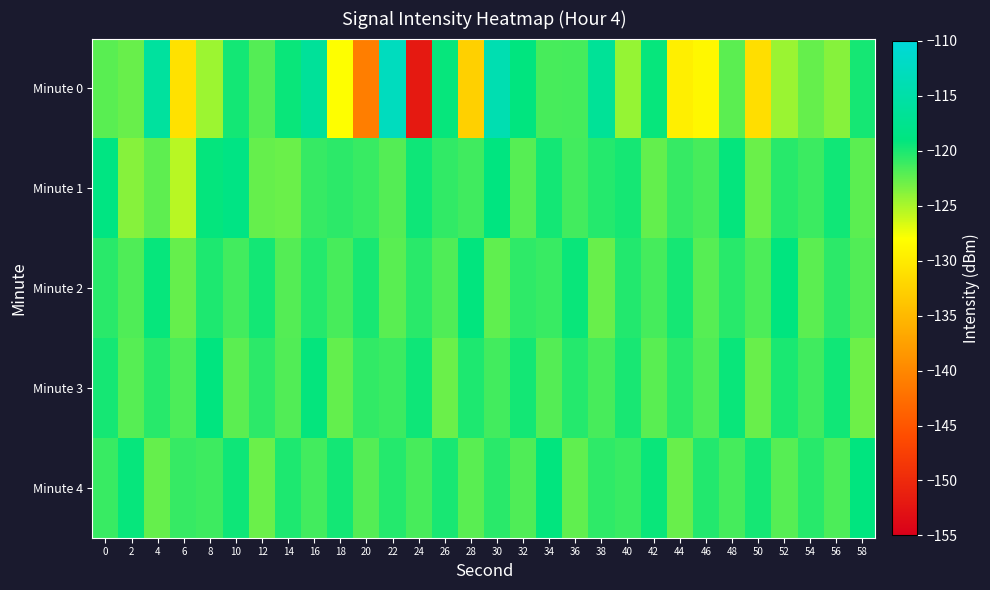

Reading right to left, transcribe all the data shown in this chart.

Minute 0: 58=-119.8	56=-123.8	54=-122.6	52=-124.5	50=-131.3	48=-122.3	46=-128.8	44=-129.6	42=-119.3	40=-124.3	38=-116.7	36=-121.5	34=-121.6	32=-119.0	30=-114.0	28=-132.8	26=-119.3	24=-152.0	22=-112.7	20=-141.0	18=-128.0	16=-116.5	14=-119.3	12=-122.0	10=-119.7	8=-124.5	6=-130.9	4=-115.9	2=-122.7	0=-122.1
Minute 1: 58=-122.3	56=-119.6	54=-121.1	52=-120.4	50=-122.8	48=-119.2	46=-121.6	44=-120.9	42=-122.5	40=-119.8	38=-120.3	36=-121.4	34=-119.7	32=-122.1	30=-118.9	28=-121.3	26=-120.8	24=-119.5	22=-122.0	20=-121.0	18=-120.6	16=-120.9	14=-122.8	12=-122.6	10=-118.5	8=-119.2	6=-125.5	4=-122.4	2=-123.7	0=-118.8
Minute 2: 58=-121.9	56=-120.6	54=-122.3	52=-119.0	50=-121.7	48=-120.4	46=-122.1	44=-119.8	42=-121.5	40=-120.2	38=-122.7	36=-119.4	34=-121.0	32=-120.7	30=-122.4	28=-119.1	26=-121.8	24=-120.5	22=-122.2	20=-119.9	18=-121.6	16=-120.3	14=-122.0	12=-119.7	10=-121.4	8=-120.1	6=-122.6	4=-119.3	2=-121.8	0=-120.5
Minute 3: 58=-122.9	56=-119.6	54=-121.3	52=-120.0	50=-122.7	48=-119.4	46=-121.8	44=-120.5	42=-122.2	40=-119.9	38=-121.6	36=-120.3	34=-122.0	32=-119.7	30=-121.4	28=-120.1	26=-122.8	24=-119.5	22=-121.1	20=-120.8	18=-122.5	16=-119.2	14=-121.9	12=-120.6	10=-122.3	8=-119.0	6=-121.7	4=-120.4	2=-122.1	0=-119.8
Minute 4: 58=-119.0	56=-121.7	54=-120.4	52=-122.1	50=-119.8	48=-121.5	46=-120.2	44=-122.7	42=-119.4	40=-121.0	38=-120.7	36=-122.4	34=-119.1	32=-121.8	30=-120.5	28=-122.2	26=-119.9	24=-121.6	22=-120.3	20=-122.0	18=-119.7	16=-121.4	14=-120.1	12=-122.8	10=-119.5	8=-121.2	6=-120.9	4=-122.6	2=-119.3	0=-121.0